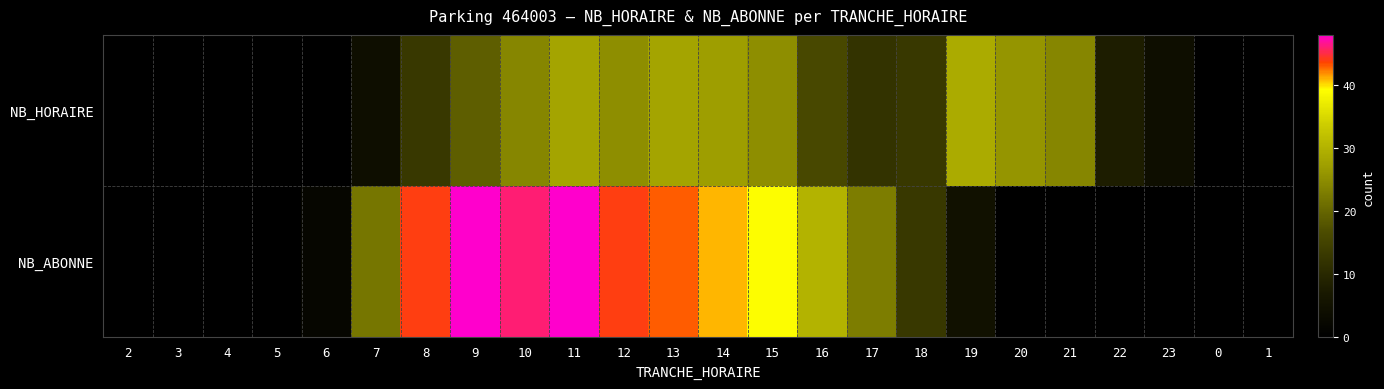

Reading right to left, what are all the values shown in this chart?

NB_HORAIRE: 1=0	0=0	23=4	22=8	21=24	20=26	19=29	18=13	17=12	16=16	15=25	14=27	13=28	12=25	11=28	10=24	9=19	8=13	7=4	6=0	5=0	4=0	3=0	2=0
NB_ABONNE: 1=0	0=0	23=0	22=0	21=0	20=0	19=5	18=13	17=23	16=30	15=39	14=41	13=43	12=44	11=48	10=46	9=48	8=44	7=22	6=2	5=0	4=0	3=0	2=0